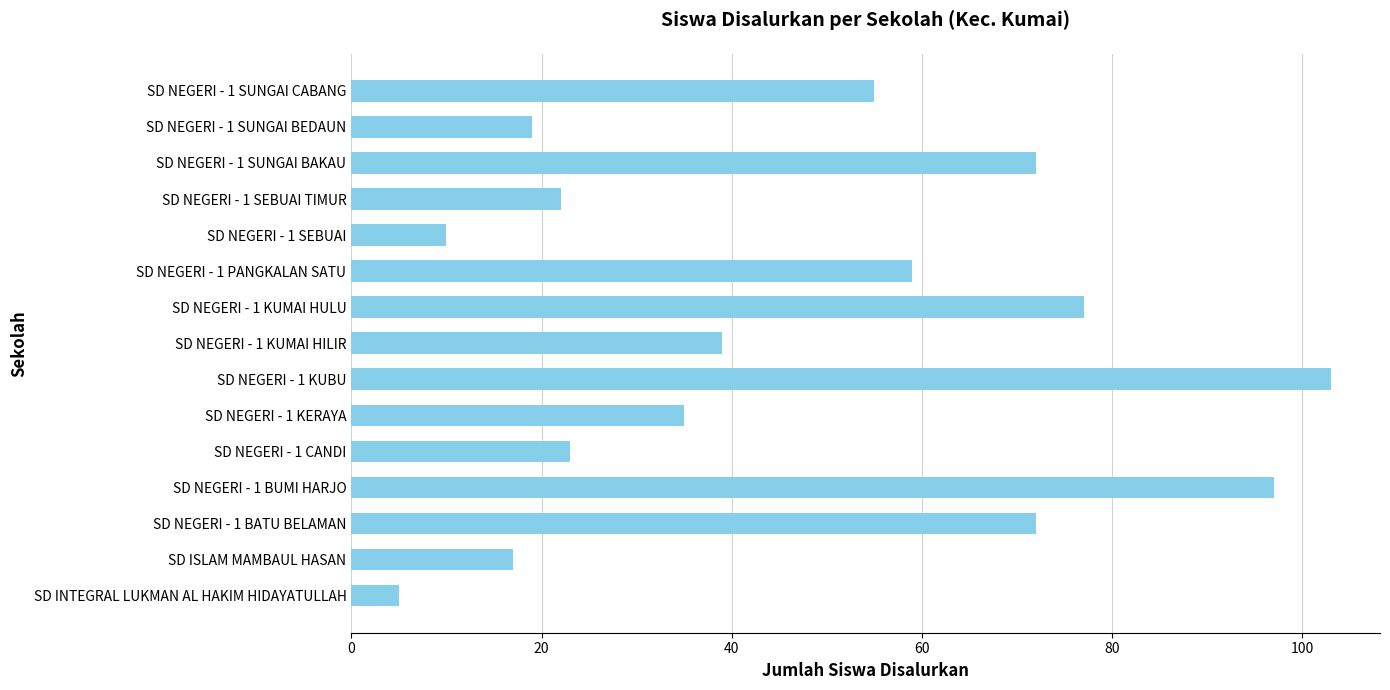

What is the greatest value displayed?

103